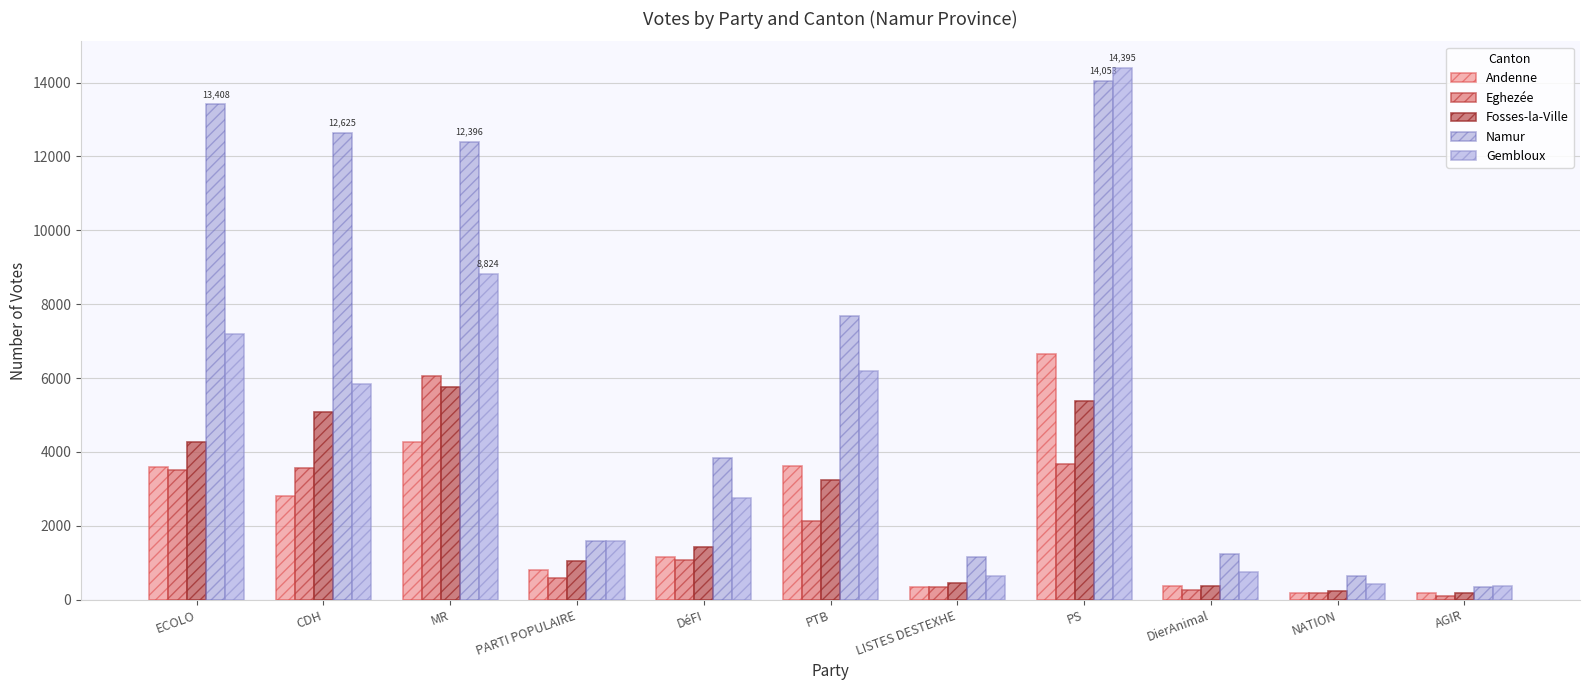

Reading left to right, list all the values displayed in this chart.

Andenne: 3601	2805	4257	808	1166	3610	348	6658	381	180	176
Eghezée: 3510	3567	6060	579	1088	2130	343	3670	254	173	94
Fosses-la-Ville: 4270	5070	5755	1045	1418	3254	451	5372	372	243	181
Namur: 13408	12625	12396	1599	3832	7692	1154	14053	1232	633	357
Gembloux: 7203	5843	8824	1590	2753	6201	650	14395	763	421	371